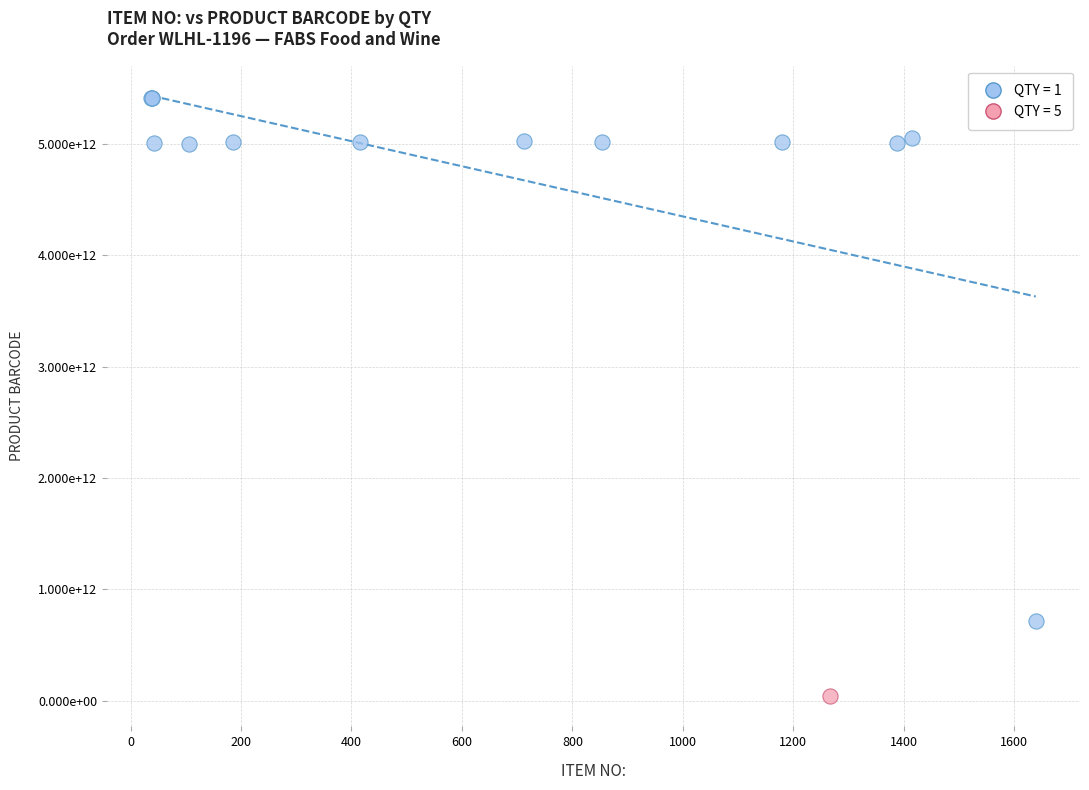

What are all the series names shown in the legend?

QTY = 1, QTY = 5